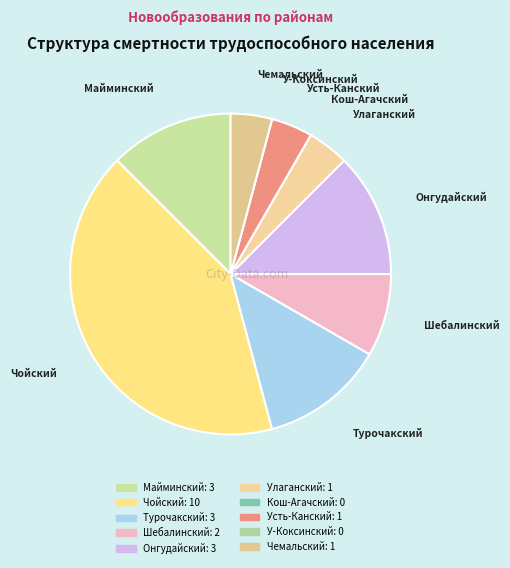

Which category has the biggest portion of the pie?

Чойский